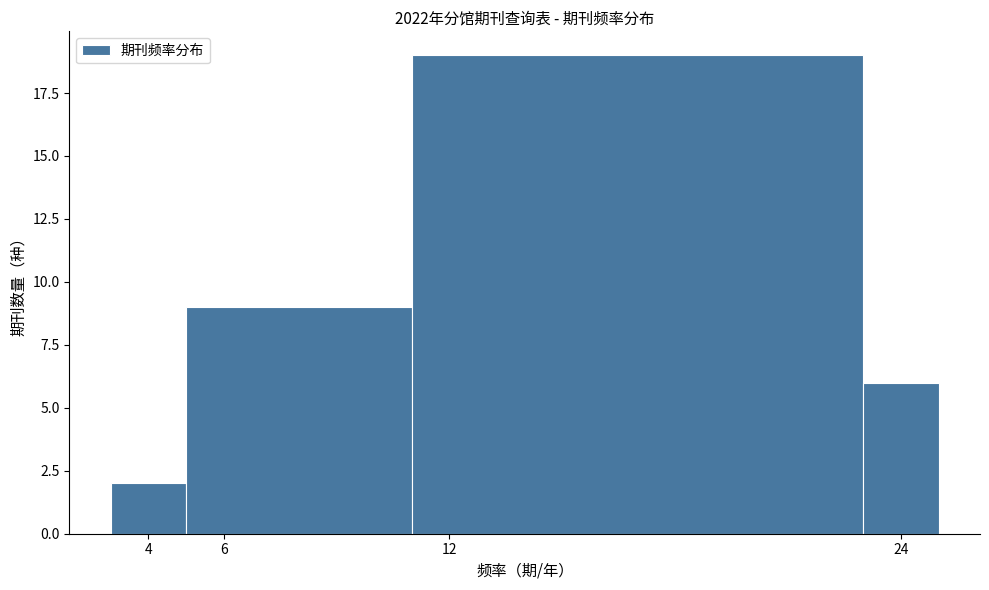

Reading left to right, transcribe this chart: for each bar, give the range it covers on the x-axis and its height. The values are not printed on the chart, so give them approximately, as read against the axis.

3 to 5: 2
5 to 11: 9
11 to 23: 19
23 to 25: 6